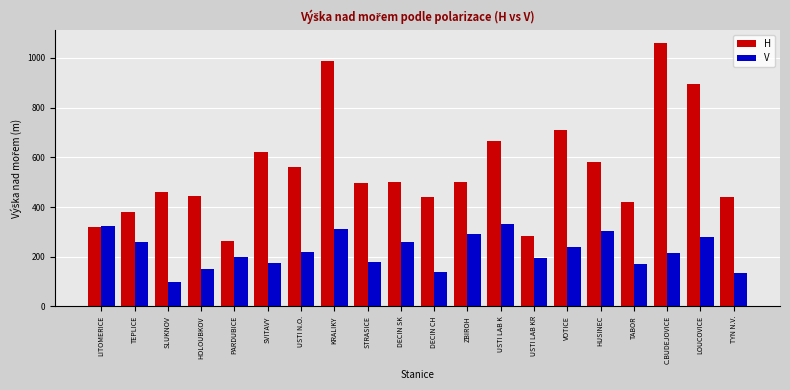

At which label does V reach its minimum?

SLUKNOV